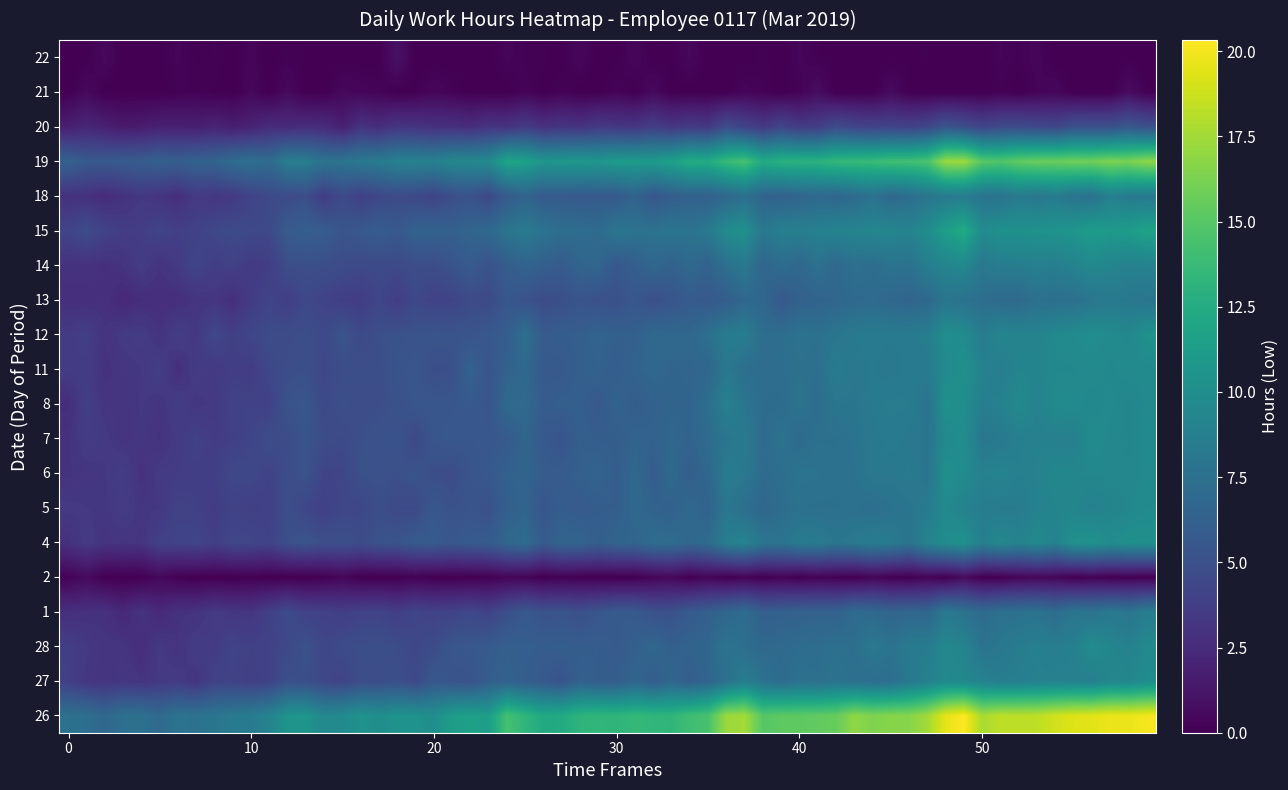

Reading left to right, what are all the values shown in this chart?

26: 20.1	0.0	0.0	0.0	0.0	0.0	0.0	0.0	0.0	0.0	0.0	0.0	0.0	0.0	0.0	0.0	0.0	0.0	0.0	0.0
27: 9.5	0.0	0.0	0.0	0.0	0.0	0.0	0.0	0.0	0.0	0.0	0.0	0.0	0.0	0.0	0.0	0.0	0.0	0.0	0.0
28a: 0.0	9.4	0.0	0.0	0.0	0.0	0.0	0.0	0.0	0.0	0.0	0.0	0.0	0.0	0.0	0.0	0.0	0.0	0.0	0.0
1: 0.0	0.0	8.1	0.0	0.0	0.0	0.0	0.0	0.0	0.0	0.0	0.0	0.0	0.0	0.0	0.0	0.0	0.0	0.0	0.0
2: 0.0	0.0	0.0	0.0	0.0	0.0	0.0	0.0	0.0	0.0	0.0	0.0	0.0	0.0	0.0	0.0	0.0	0.0	0.0	0.0
4: 0.0	0.0	0.0	10.2	0.0	0.0	0.0	0.0	0.0	0.0	0.0	0.0	0.0	0.0	0.0	0.0	0.0	0.0	0.0	0.0
5: 0.0	0.0	0.0	0.0	9.5	0.0	0.0	0.0	0.0	0.0	0.0	0.0	0.0	0.0	0.0	0.0	0.0	0.0	0.0	0.0
6: 0.0	0.0	0.0	0.0	0.0	9.6	0.0	0.0	0.0	0.0	0.0	0.0	0.0	0.0	0.0	0.0	0.0	0.0	0.0	0.0
7: 0.0	0.0	0.0	0.0	0.0	0.0	9.6	0.0	0.0	0.0	0.0	0.0	0.0	0.0	0.0	0.0	0.0	0.0	0.0	0.0
8: 0.0	0.0	0.0	0.0	0.0	0.0	0.0	9.7	0.0	0.0	0.0	0.0	0.0	0.0	0.0	0.0	0.0	0.0	0.0	0.0
11: 0.0	0.0	0.0	0.0	0.0	0.0	0.0	0.0	9.8	0.0	0.0	0.0	0.0	0.0	0.0	0.0	0.0	0.0	0.0	0.0
12: 0.0	0.0	0.0	0.0	0.0	0.0	0.0	0.0	0.0	10.0	0.0	0.0	0.0	0.0	0.0	0.0	0.0	0.0	0.0	0.0
13: 0.0	0.0	0.0	0.0	0.0	0.0	0.0	0.0	0.0	0.0	8.2	0.0	0.0	0.0	0.0	0.0	0.0	0.0	0.0	0.0
14: 0.0	0.0	0.0	0.0	0.0	0.0	0.0	0.0	0.0	0.0	0.0	9.2	0.0	0.0	0.0	0.0	0.0	0.0	0.0	0.0
15: 0.0	0.0	0.0	0.0	0.0	0.0	0.0	0.0	0.0	0.0	0.0	0.0	11.6	0.0	0.0	0.0	0.0	0.0	0.0	0.0
18: 0.0	0.0	0.0	0.0	0.0	0.0	0.0	0.0	0.0	0.0	0.0	0.0	0.0	8.7	0.0	0.0	0.0	0.0	0.0	0.0
19: 0.0	0.0	0.0	0.0	0.0	0.0	0.0	0.0	0.0	0.0	0.0	0.0	0.0	0.0	16.9	0.0	0.0	0.0	0.0	0.0
20: 0.0	0.0	0.0	0.0	0.0	0.0	0.0	0.0	0.0	0.0	0.0	0.0	0.0	0.0	0.0	5.1	0.0	0.0	0.0	0.0
21: 0.0	0.0	0.0	0.0	0.0	0.0	0.0	0.0	0.0	0.0	0.0	0.0	0.0	0.0	0.0	0.0	0.0	0.0	0.0	0.0
22: 0.0	0.0	0.0	0.0	0.0	0.0	0.0	0.0	0.0	0.0	0.0	0.0	0.0	0.0	0.0	0.0	0.0	0.0	0.0	0.0